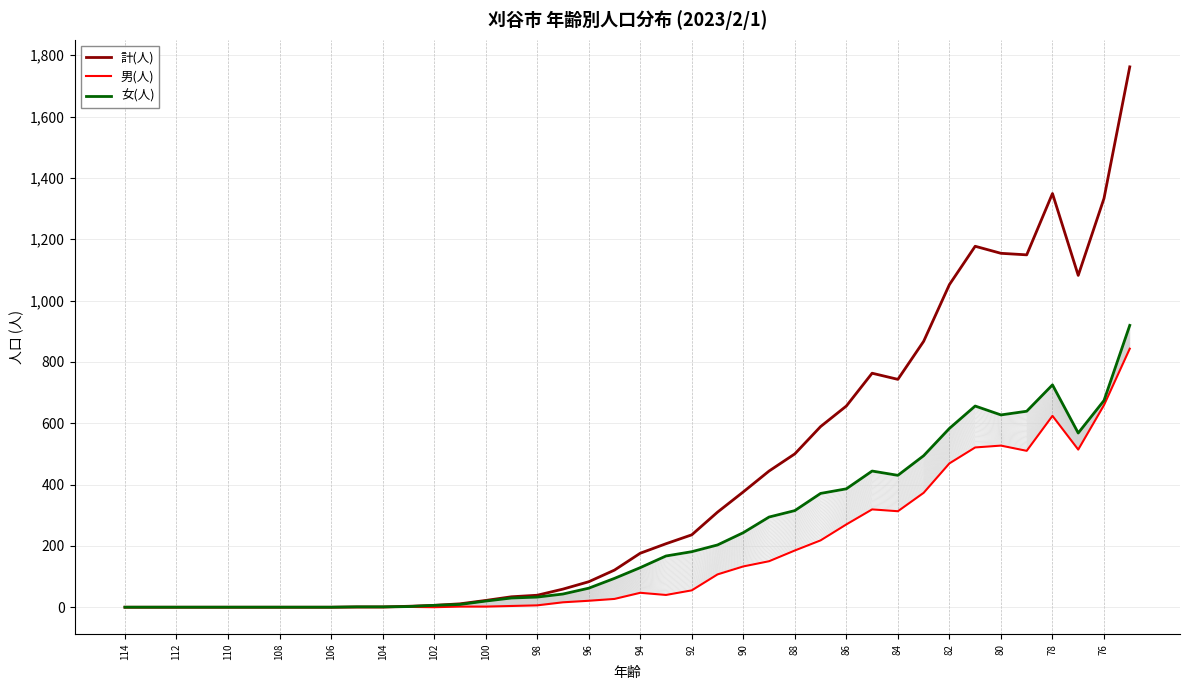

How many data points in 男(人) are above 40?

19